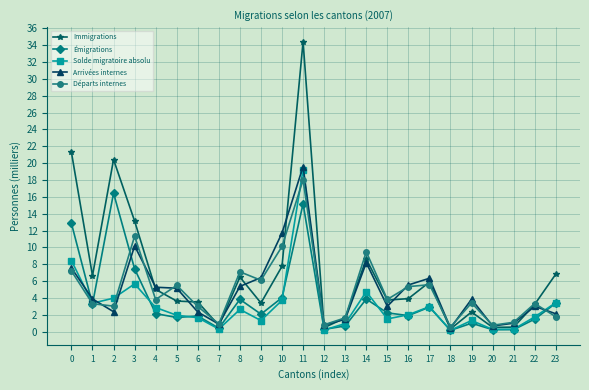

How many lines are shown in the chart?

5